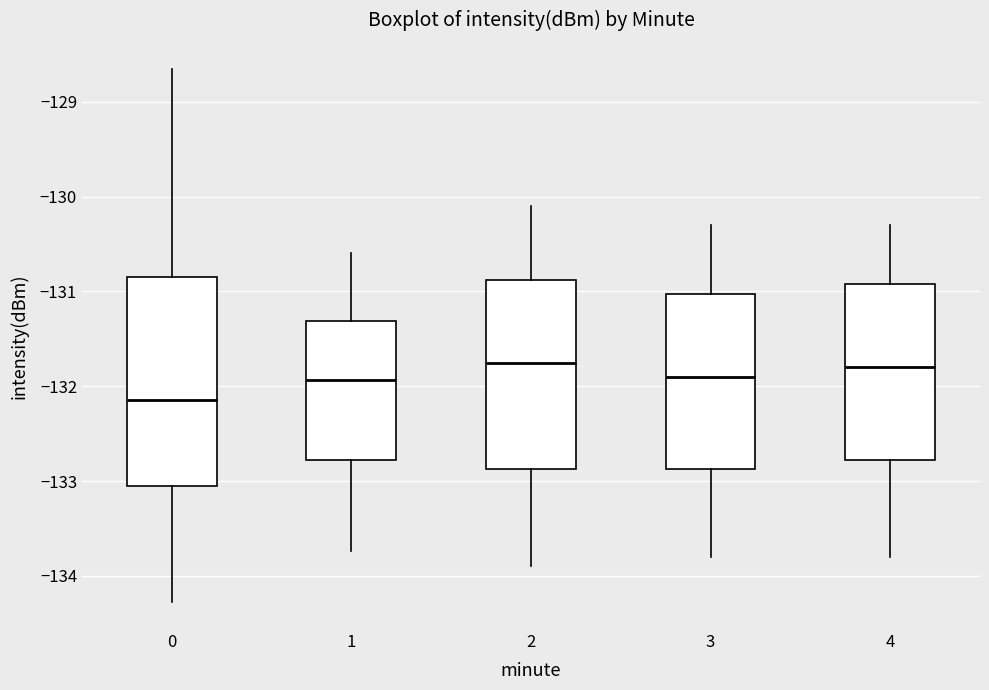

Reading left to right, transcribe this box plot: for each box, give where its median line is, the range the box spans, and where its two whiskers end, as read against the y-axis. The values are not printed on the chart, so give them approximately, as read against the axis.

0: median -132.1, box -133.0 to -130.9, whiskers -134.3 to -128.7
1: median -131.9, box -132.8 to -131.3, whiskers -133.7 to -130.6
2: median -131.7, box -132.9 to -130.9, whiskers -133.9 to -130.1
3: median -131.9, box -132.9 to -131.0, whiskers -133.8 to -130.3
4: median -131.8, box -132.8 to -130.9, whiskers -133.8 to -130.3